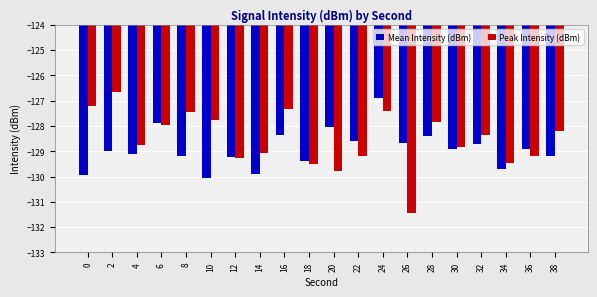

How many groups of bars are there?

20